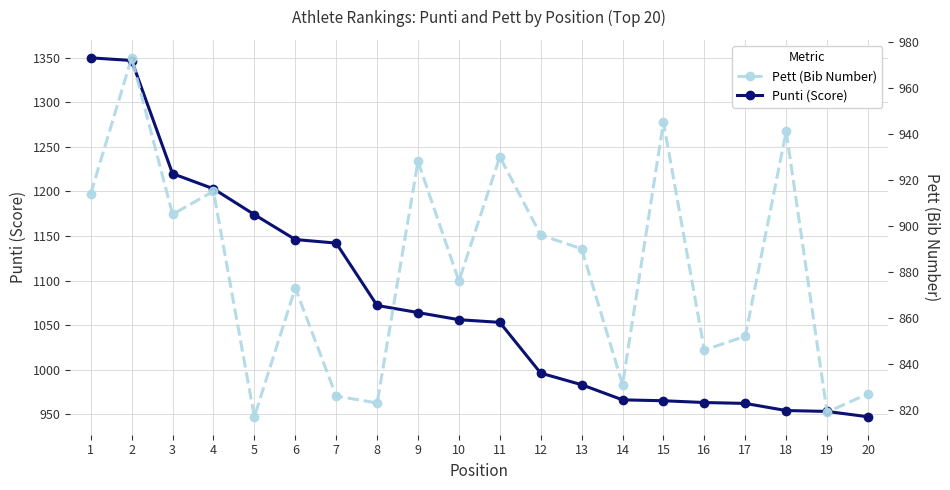

Which series has the largest range (max minus min)?

Punti (Score)